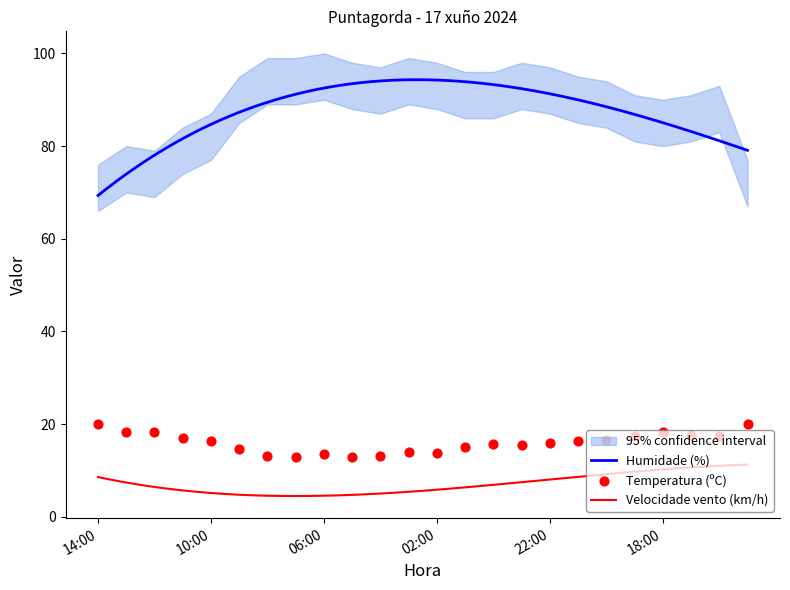

What is the maximum value for Velocidade vento (km/h)?

11.3